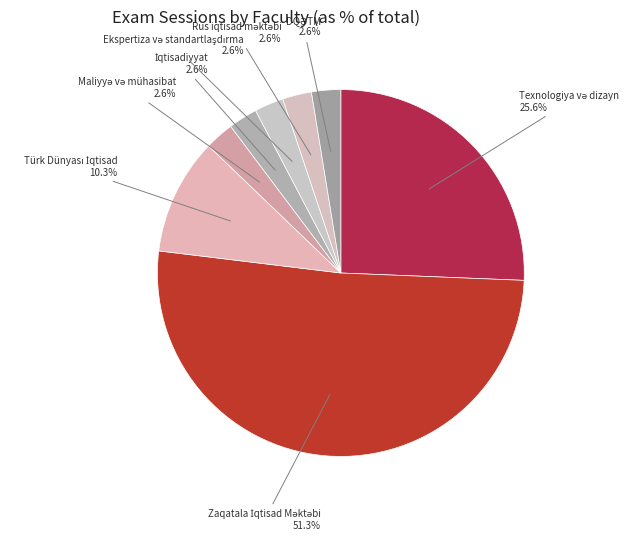

How many slices are in this pie chart?

8